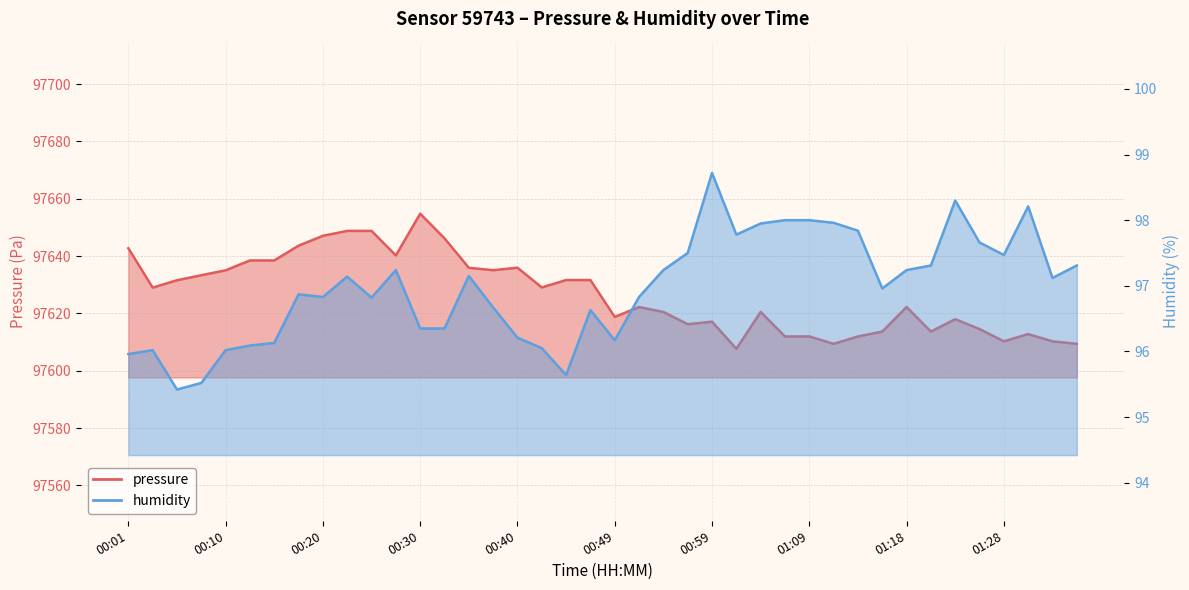

The humidity series shows 148.1 at 01:16. True or false?

False